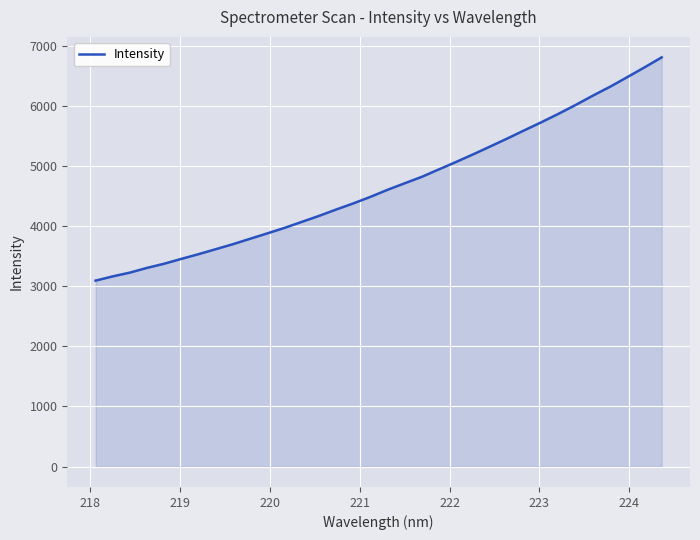

What is the smallest value displayed?

3094.0